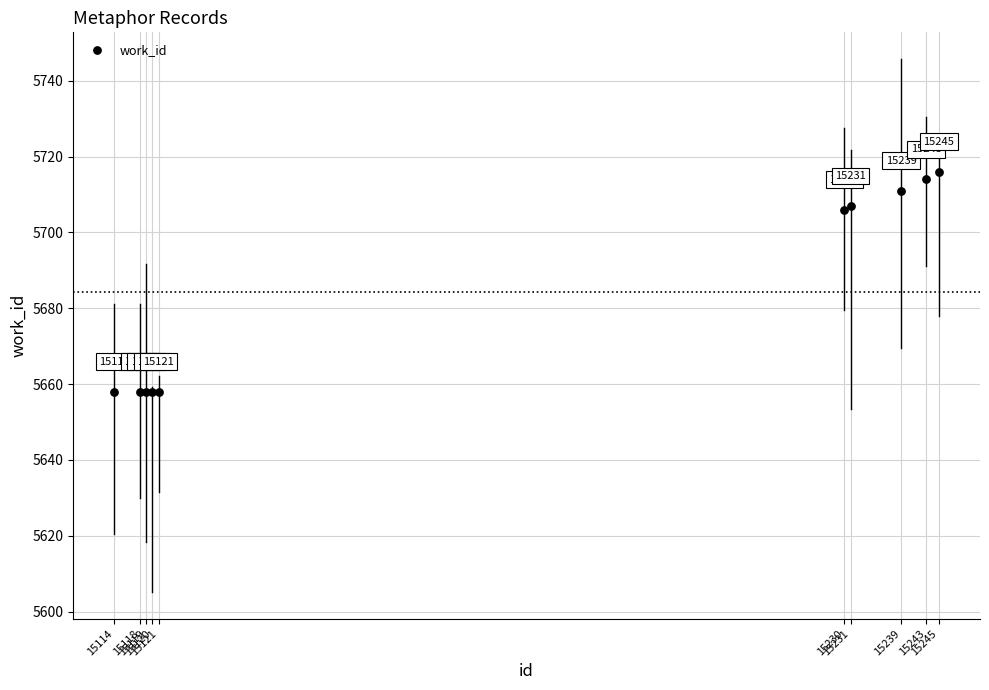

What Y value in the scatter plot is closest to 5687?

5706